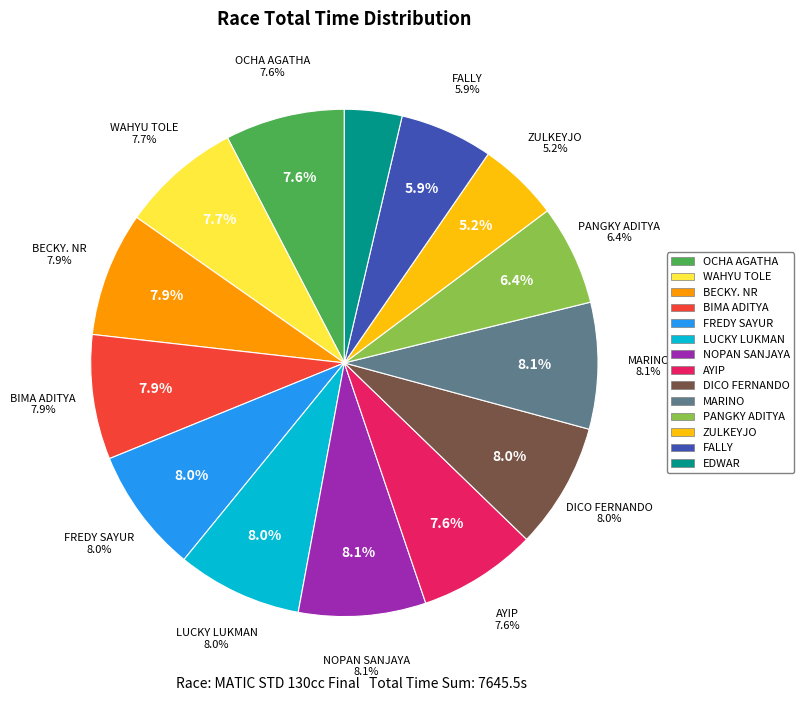

Which slice is the largest?

NOPAN SANJAYA